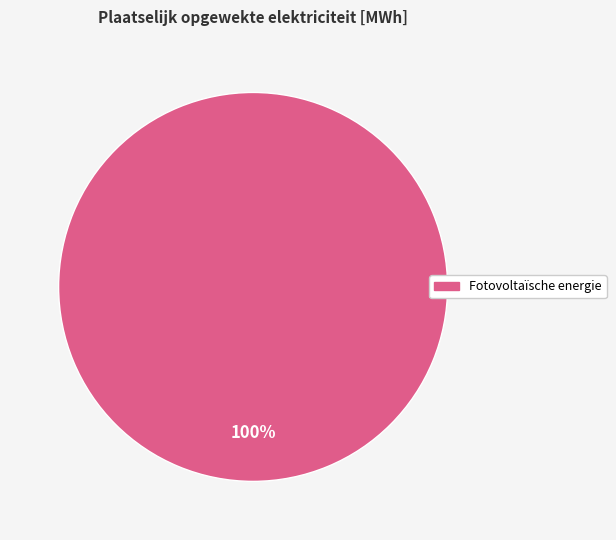

Is there a majority slice in this chart?

Yes